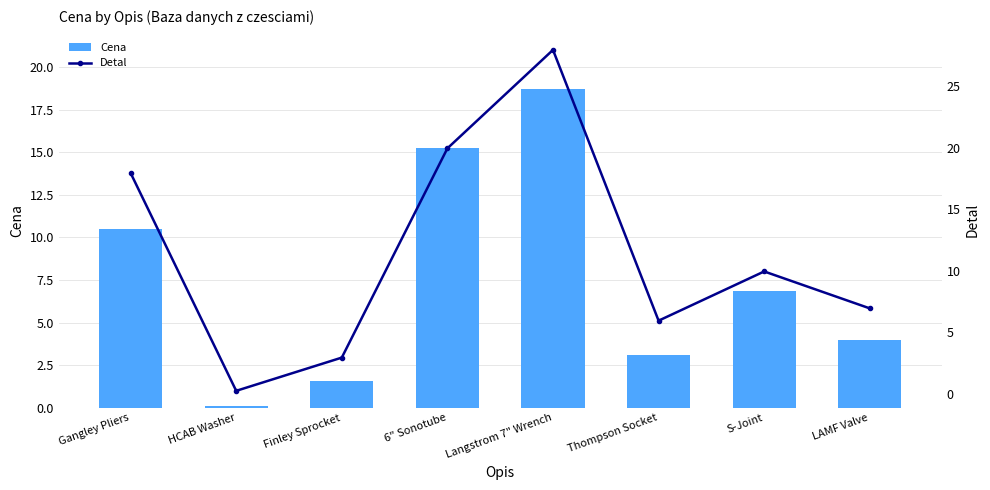

What is the label of the 2nd bar from the left?

HCAB Washer